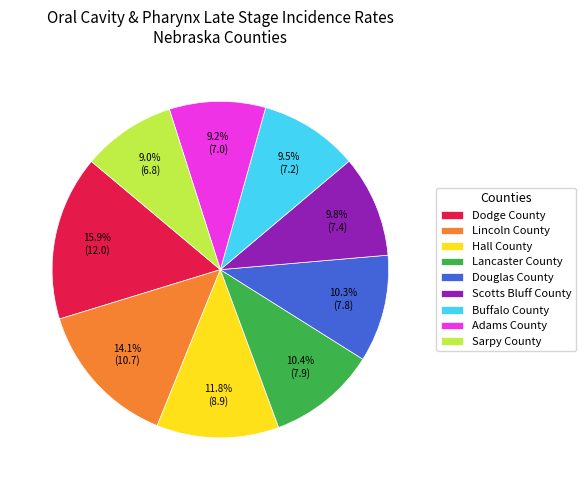

Is there a majority slice in this chart?

No